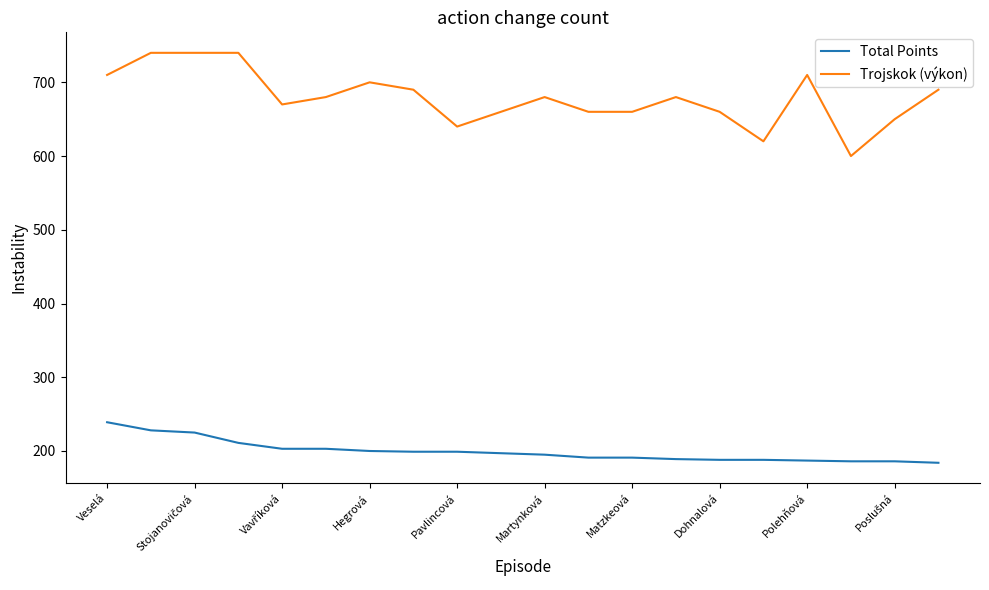

List the series in order of their peak value, lowest first.

Total Points, Trojskok (výkon)